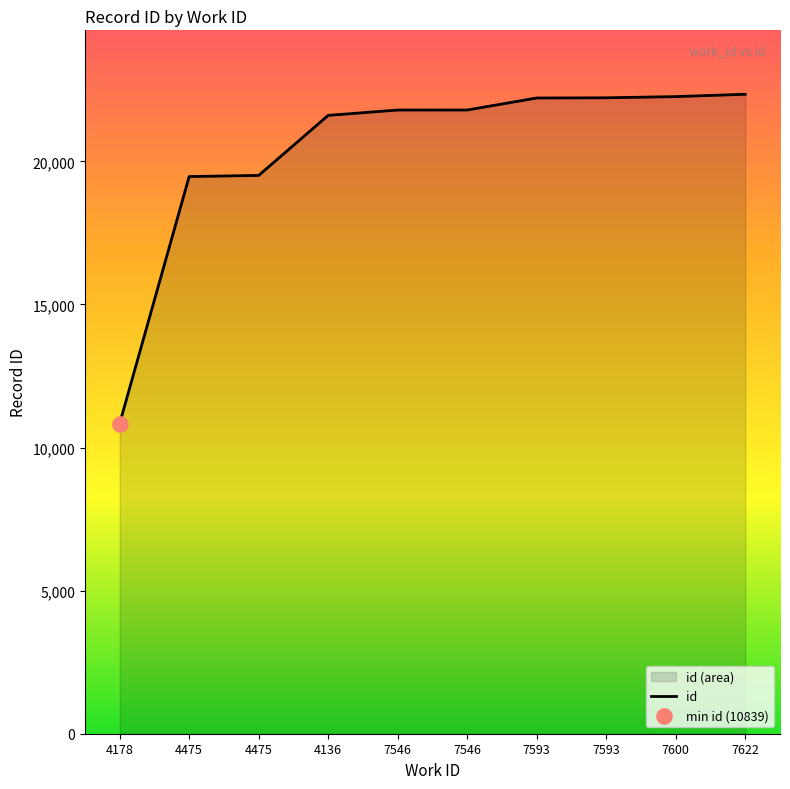

What is the change in value from 4475 to 7546?

+2325